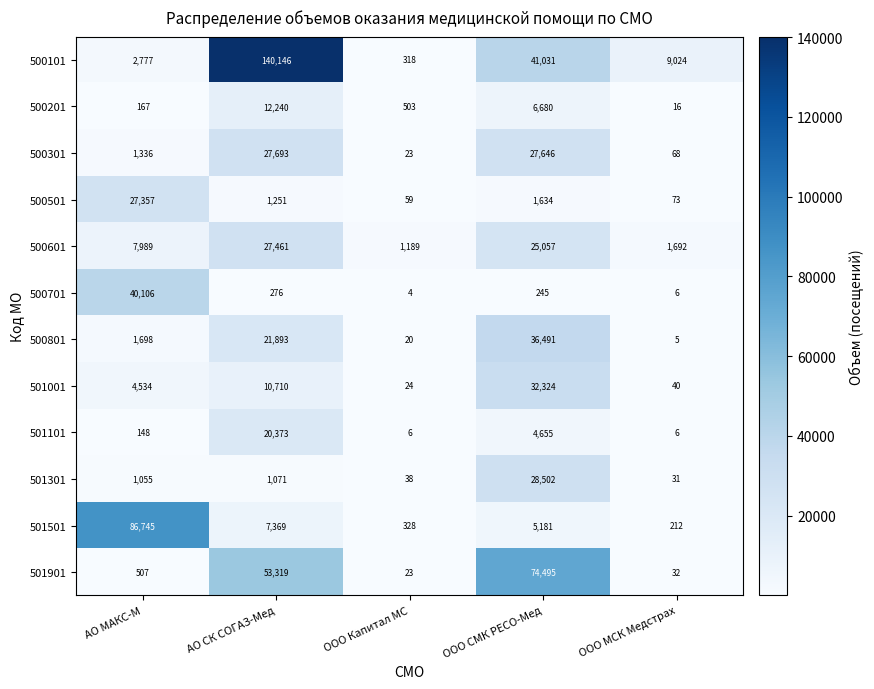

The value of 501901 at ООО СМК РЕСО-Мед is 74495. True or false?

True